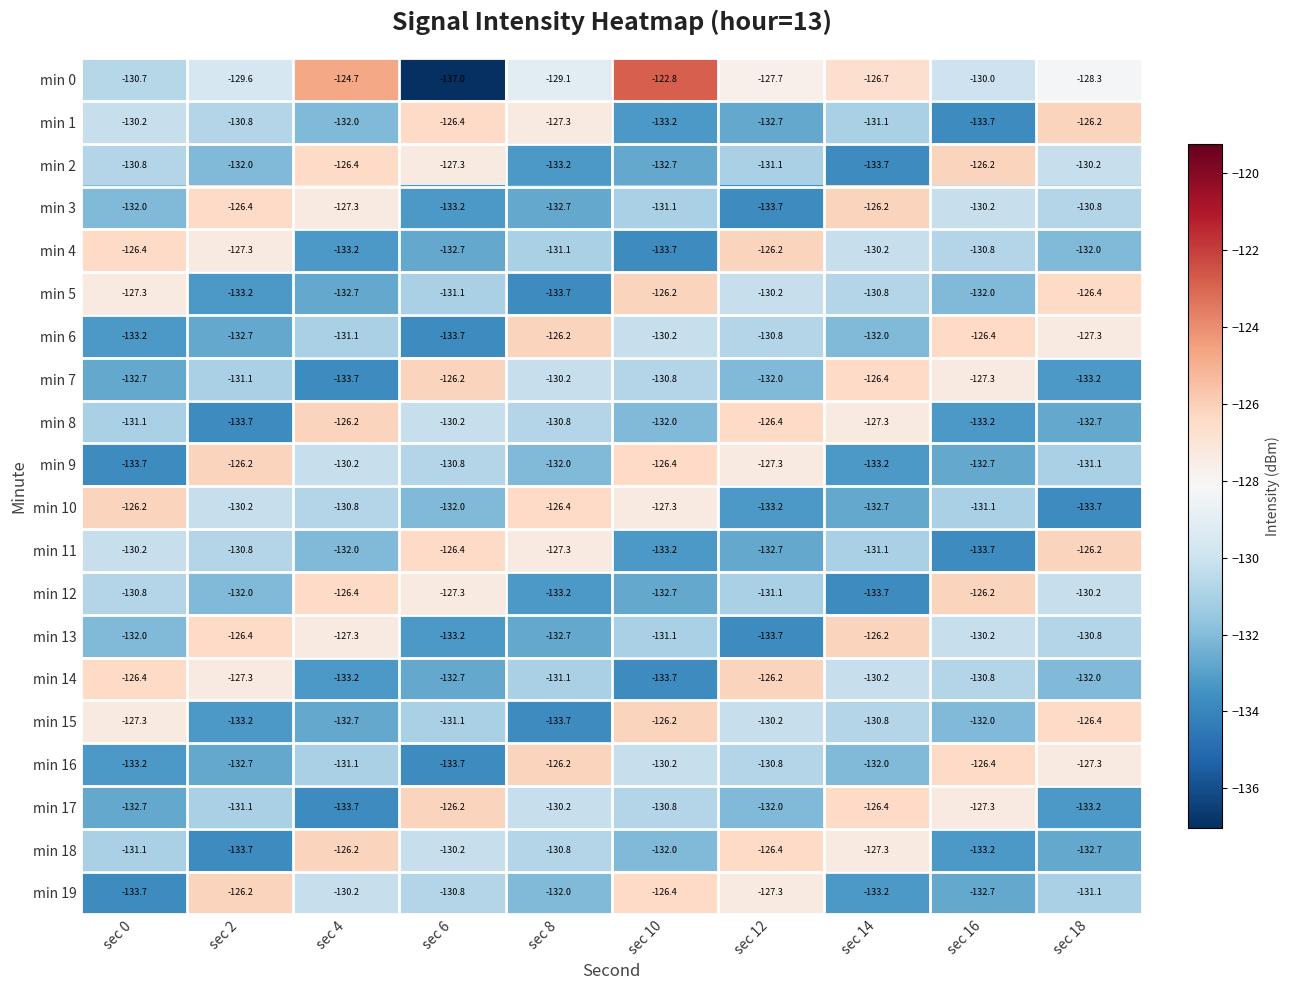

Rank the categories by min 15 value from highest to lowest.

sec 10, sec 18, sec 0, sec 12, sec 14, sec 6, sec 16, sec 4, sec 2, sec 8